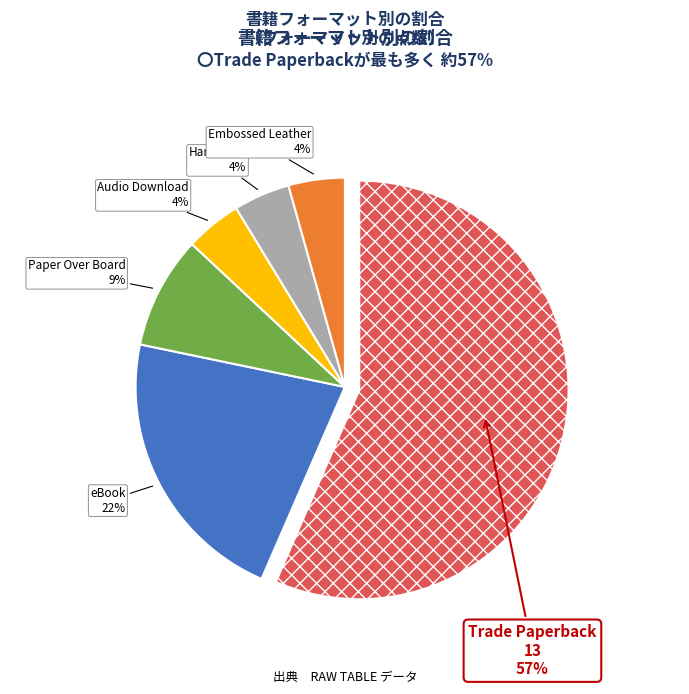

Does any single category account for the majority?

Yes